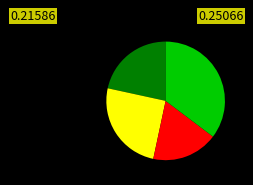

How many slices are in this pie chart?

4